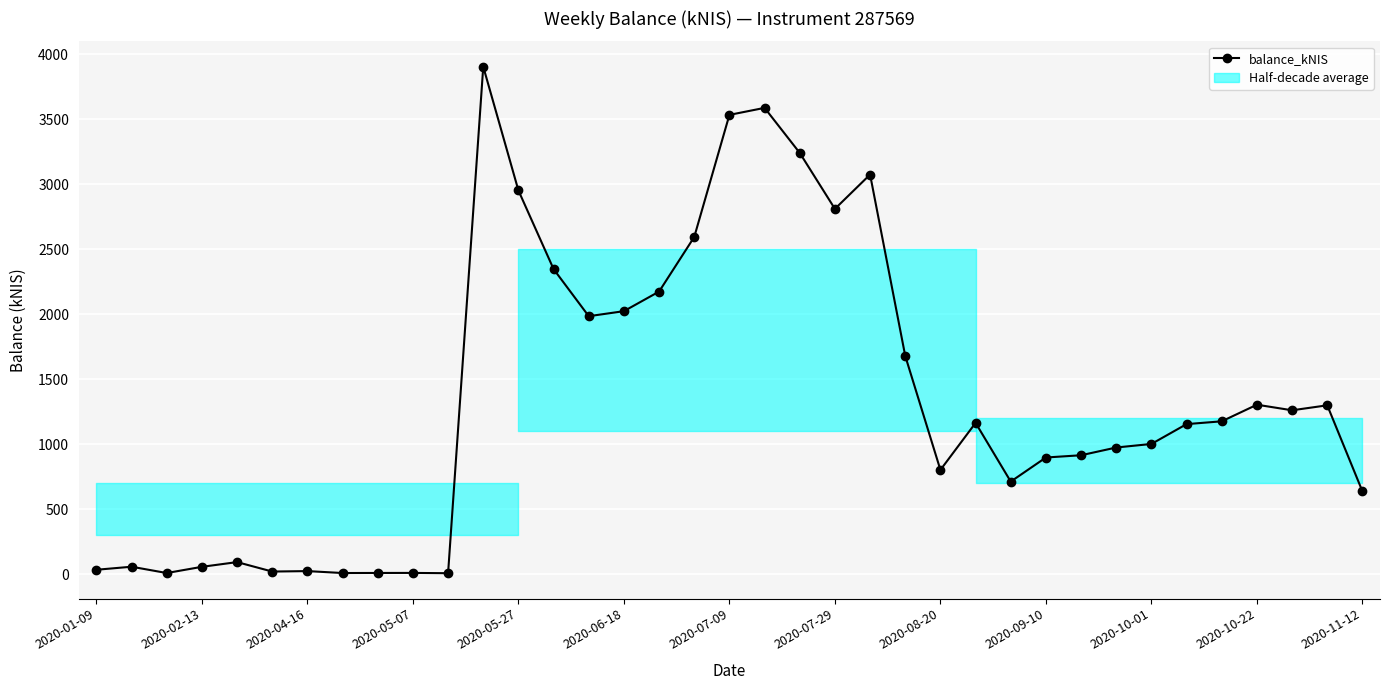

Is this an area chart (filled region under the line)?

No